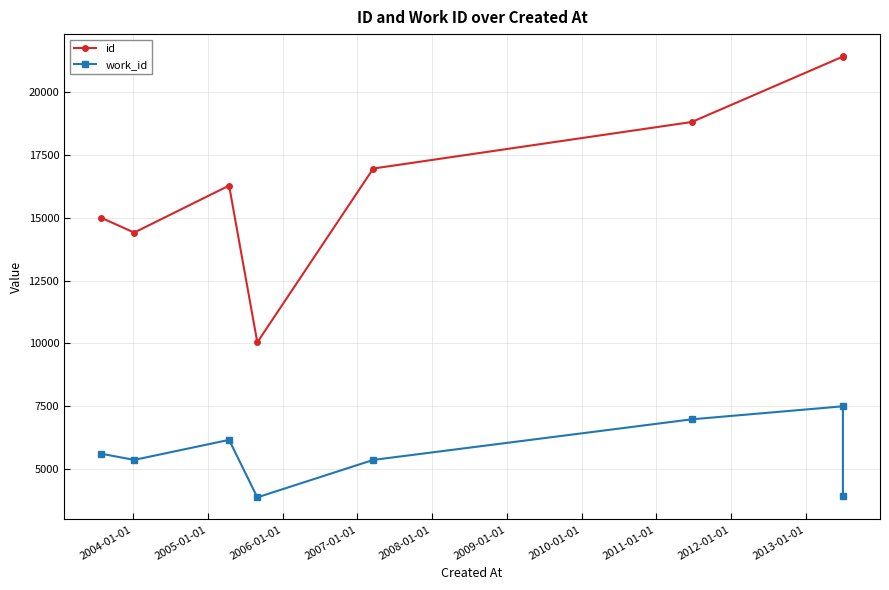

What are all the series names shown in the legend?

id, work_id